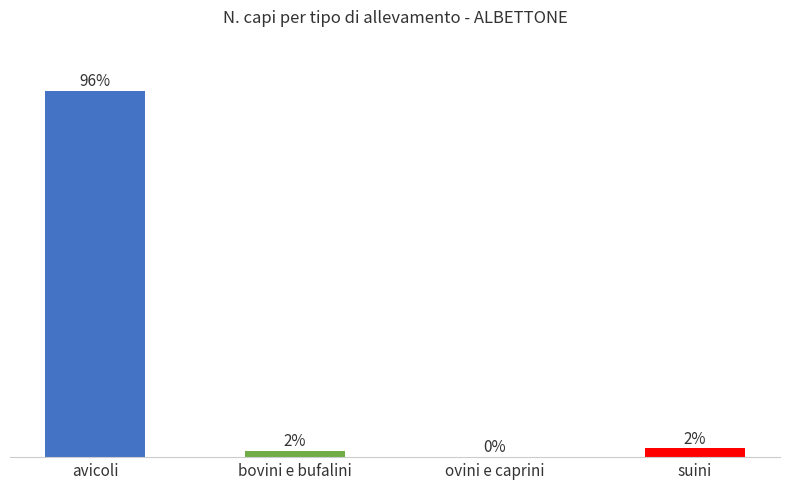

Which has a higher value, bovini e bufalini or ovini e caprini?

bovini e bufalini